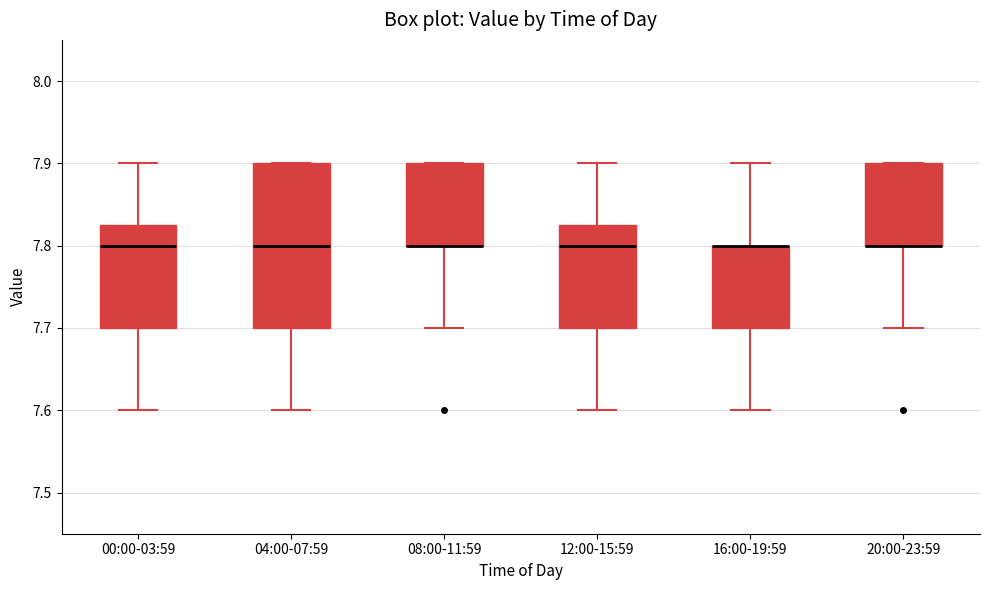

Reading left to right, read every box against the y-axis: the position of its median line, the range the box covers, and the ends of its whiskers. The values are not printed on the chart, so give them approximately, as read against the axis.

00:00-03:59: median 7.80, box 7.70 to 7.83, whiskers 7.60 to 7.90
04:00-07:59: median 7.80, box 7.70 to 7.90, whiskers 7.60 to 7.90
08:00-11:59: median 7.80 (drawn on the box's lower edge), box 7.80 to 7.90, whiskers 7.70 to 7.90
12:00-15:59: median 7.80, box 7.70 to 7.83, whiskers 7.60 to 7.90
16:00-19:59: median 7.80 (drawn on the box's upper edge), box 7.70 to 7.80, whiskers 7.60 to 7.90
20:00-23:59: median 7.80 (drawn on the box's lower edge), box 7.80 to 7.90, whiskers 7.70 to 7.90